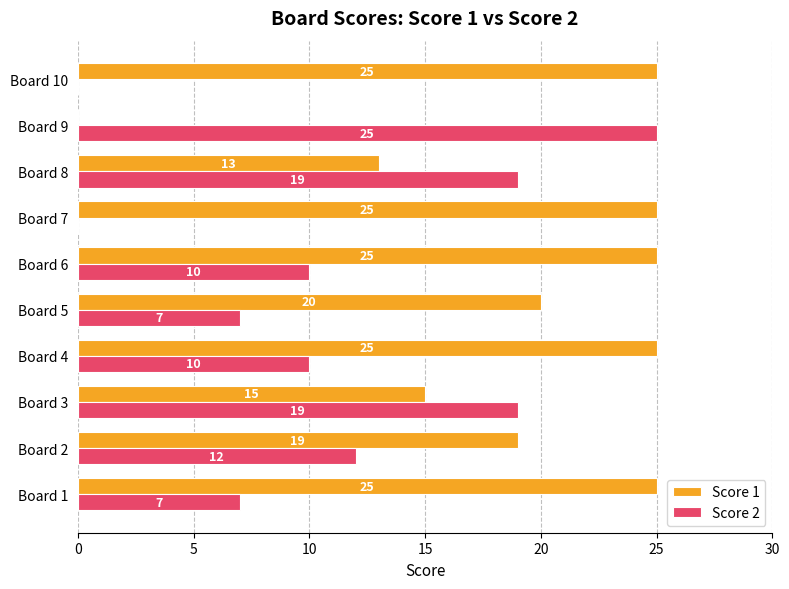

What is the sum of all Score 1 values?

192